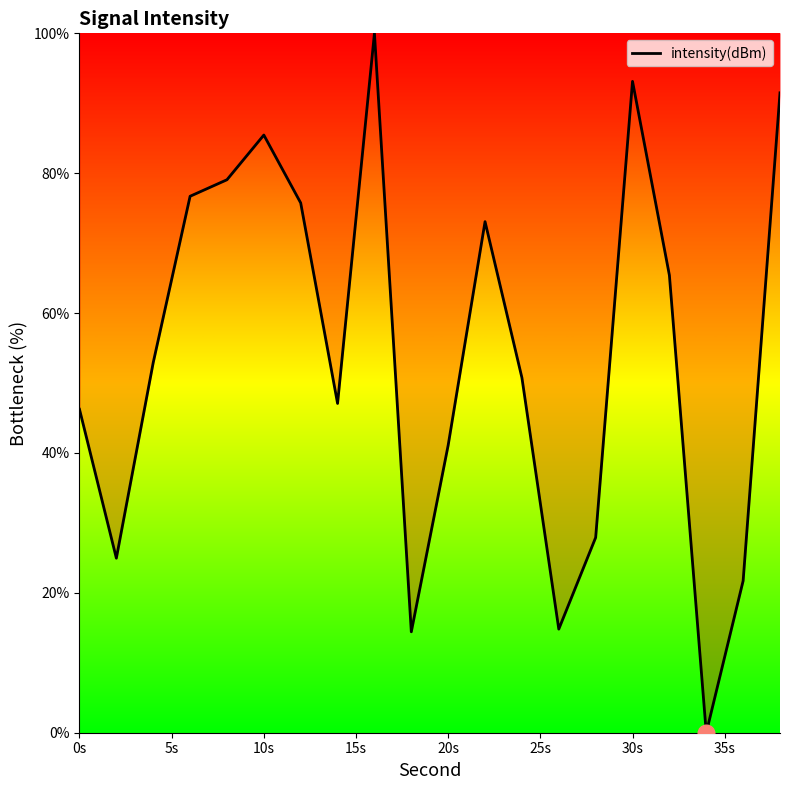

What is the difference between the second highest and minimum values?

93.1